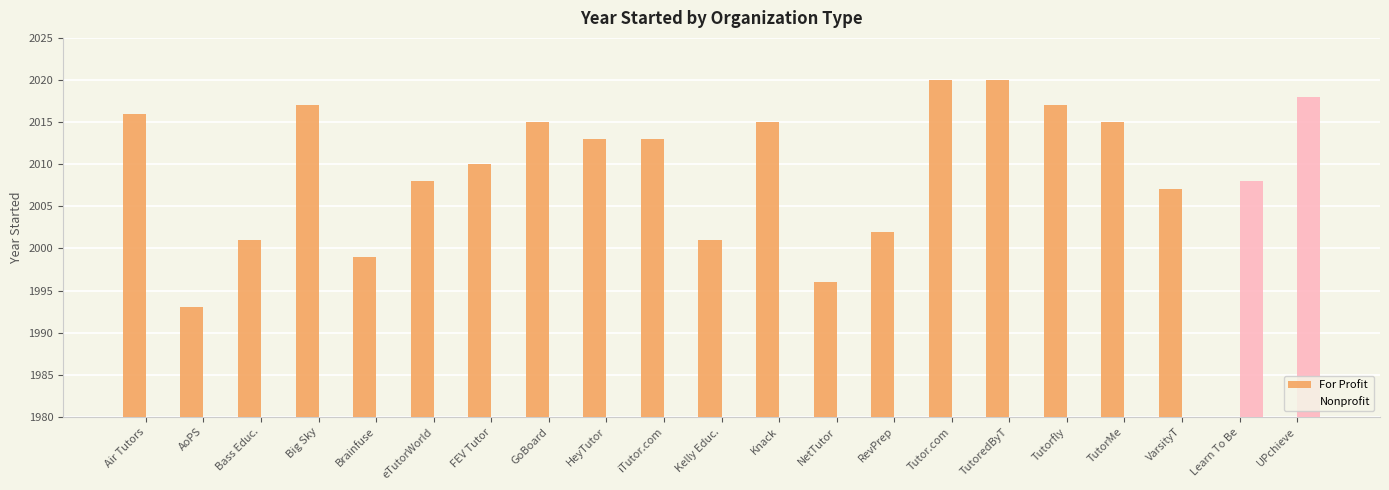

Where is Nonprofit nearest to the value 1009?

Learn To Be